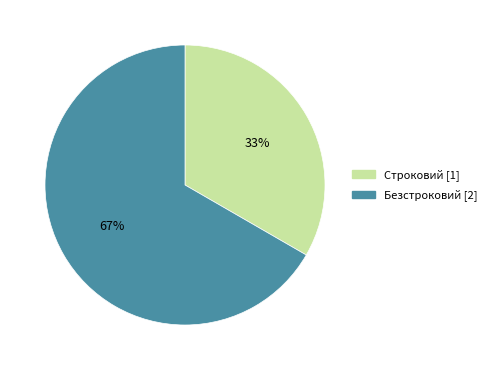

True or false: Безстроковий accounts for 52% of the total.

False